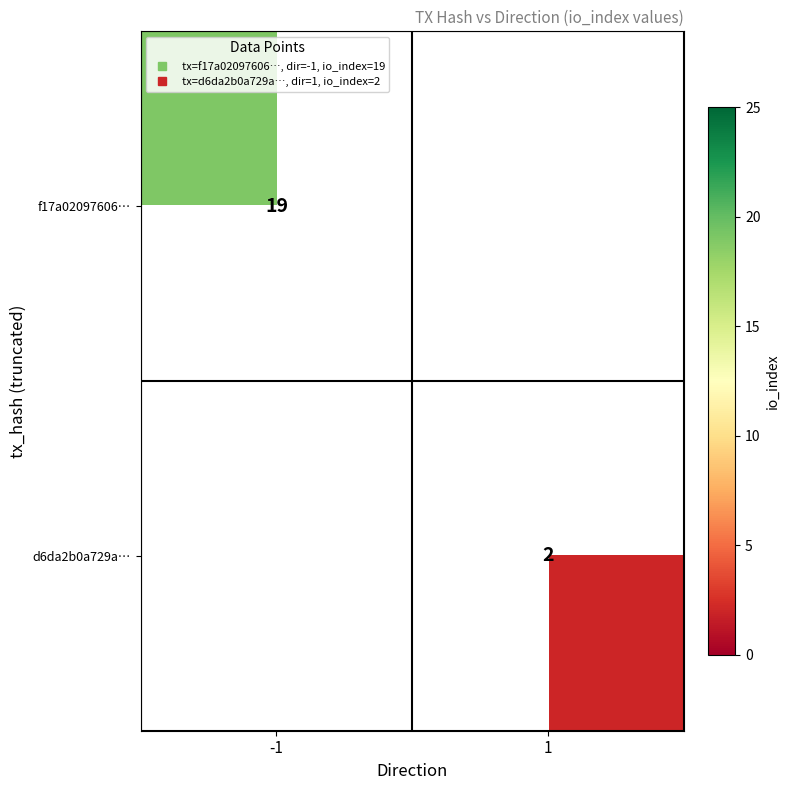

Is it true that d6da2b0a729a… equals 3.6 at 1?

False